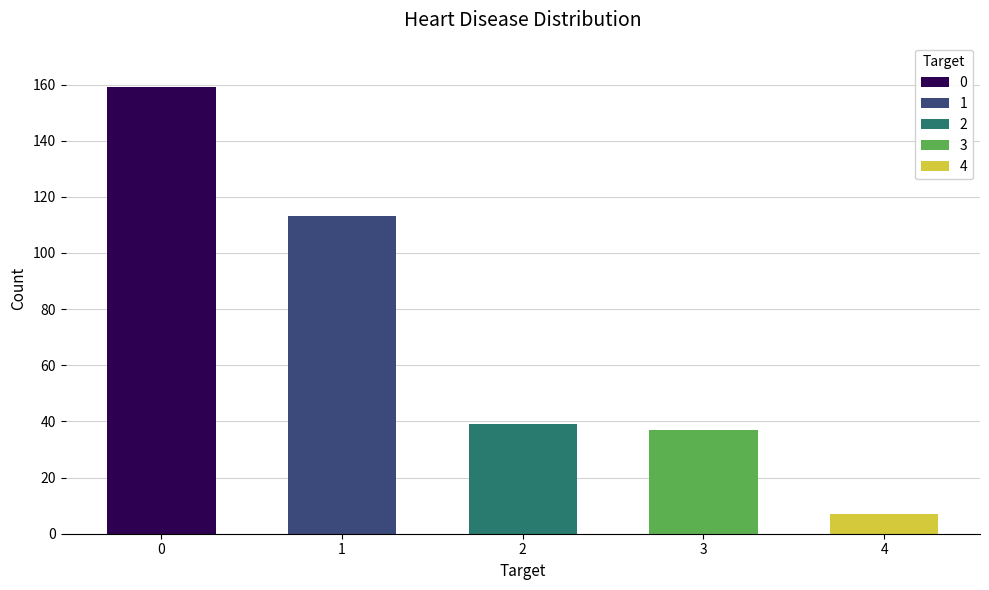

Reading left to right, extract all data points from this chart.

0=159	1=113	2=39	3=37	4=7